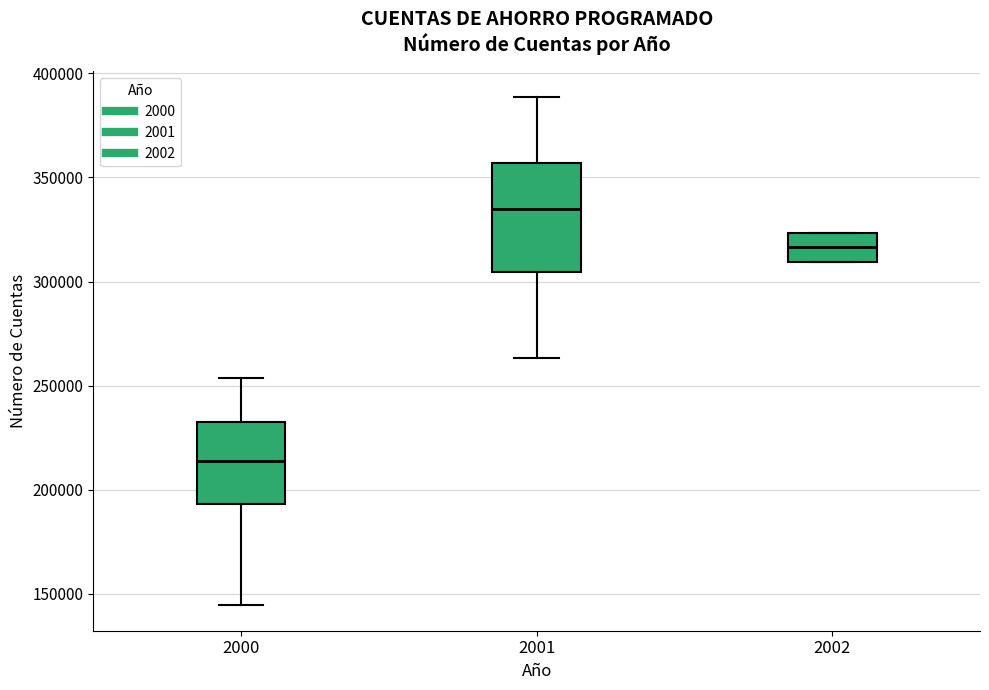

Reading left to right, read every box against the y-axis: the position of its median line, the range the box covers, and the ends of its whiskers. The values are not printed on the chart, so give them approximately, as read against the axis.

2000: median 215000, box 195000 to 235000, whiskers 145000 to 255000
2001: median 335000, box 305000 to 355000, whiskers 265000 to 390000
2002: median 315000, box 310000 to 325000, whiskers 310000 to 325000